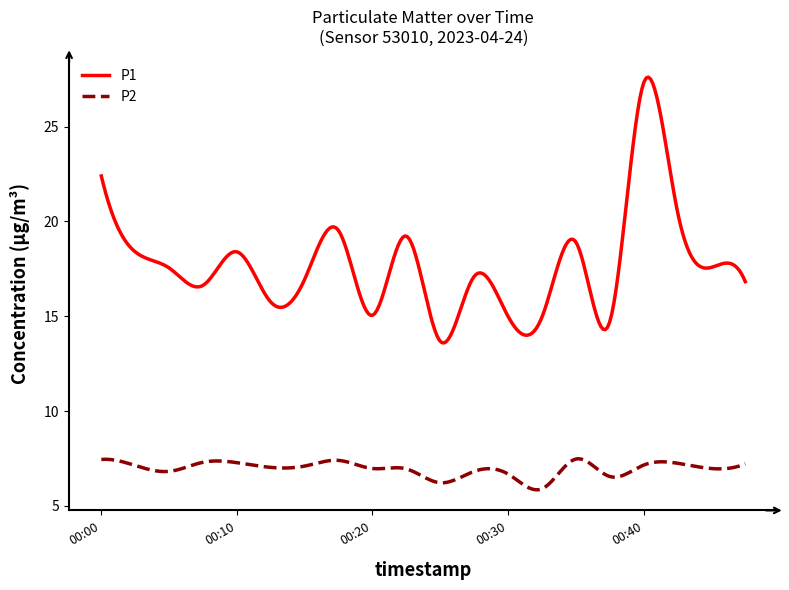

What is the lowest value of the P1 series?

13.6